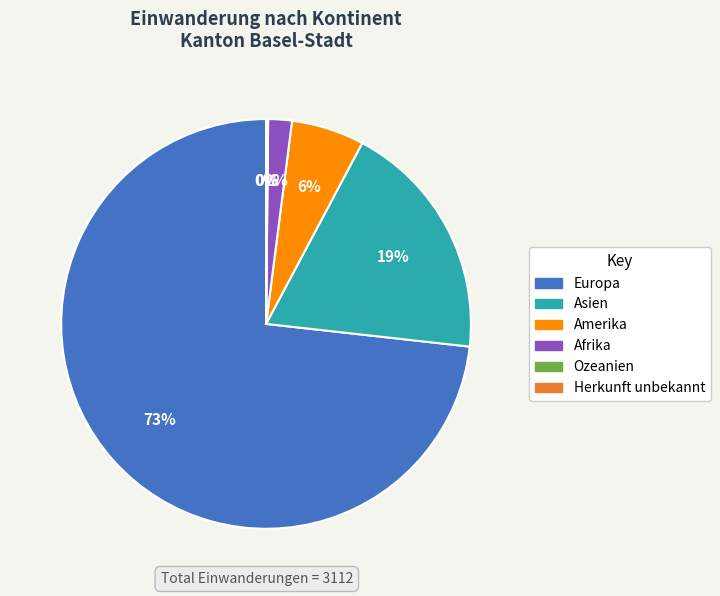

Is the sum of Asien and Amerika greater than half?

No